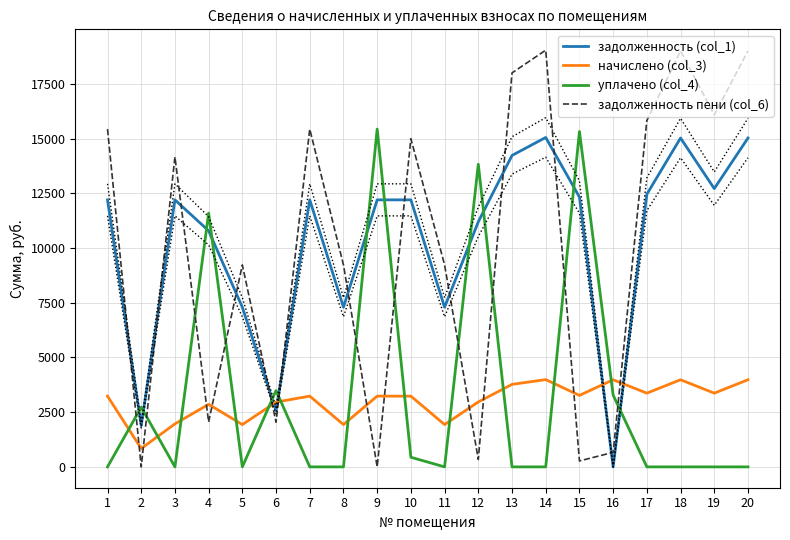

What is the maximum value shown in the chart?

19035.6